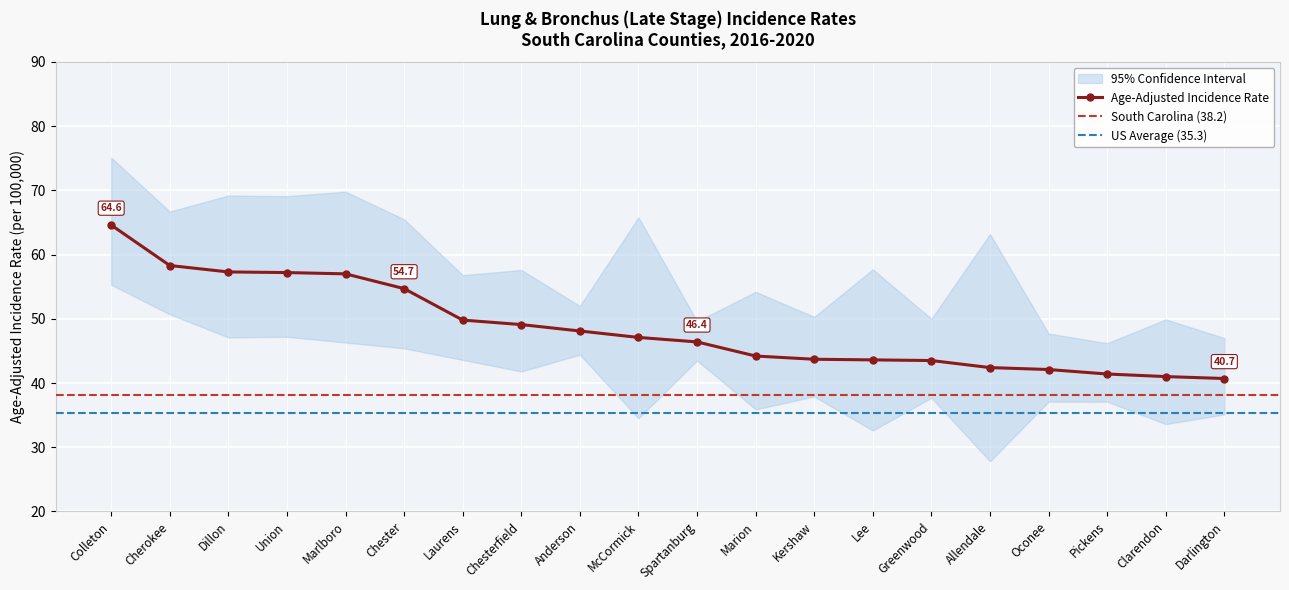

Reading left to right, what are all the values shown in this chart?

Age-Adjusted Incidence Rate: 64.6	58.3	57.3	57.2	57.0	54.7	49.8	49.1	48.1	47.1	46.4	44.2	43.7	43.6	43.5	42.4	42.1	41.4	41.0	40.7
Lower 95% CI: 55.3	50.7	47.1	47.2	46.3	45.4	43.6	41.8	44.4	34.5	43.5	35.9	37.9	32.6	37.7	27.8	37.1	37.1	33.6	35.1
Upper 95% CI: 75.1	66.7	69.2	69.1	69.8	65.5	56.8	57.6	52.0	65.8	49.6	54.2	50.3	57.7	50.0	63.2	47.7	46.2	49.9	47.0